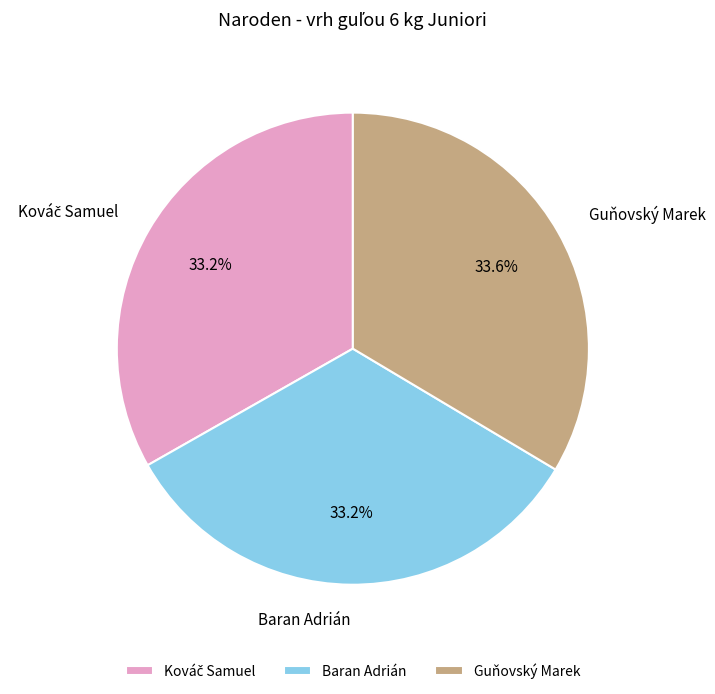

Combined, do Guňovský Marek and Baran Adrián account for over 50%?

Yes